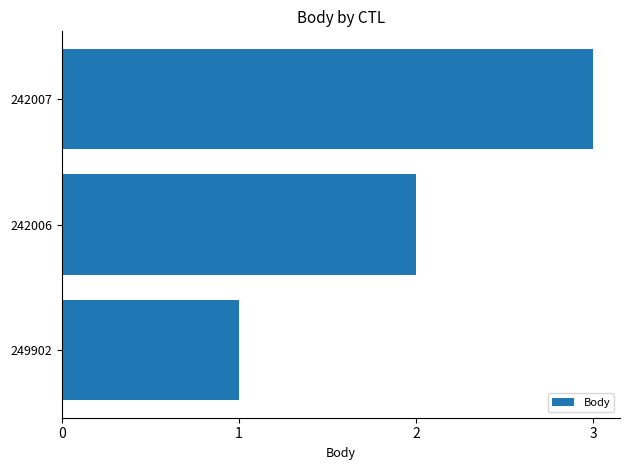

Does the chart contain any negative values?

No